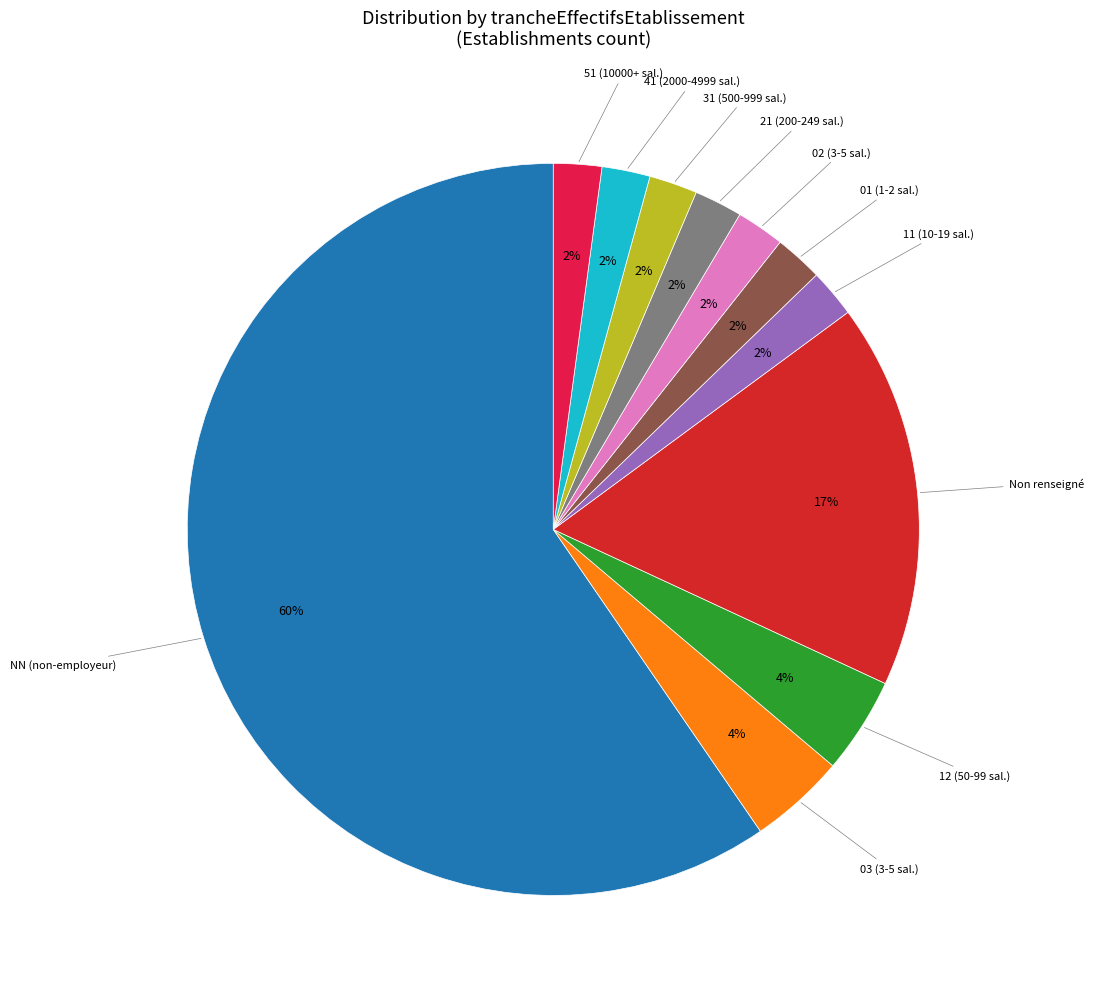

Is there a majority slice in this chart?

Yes